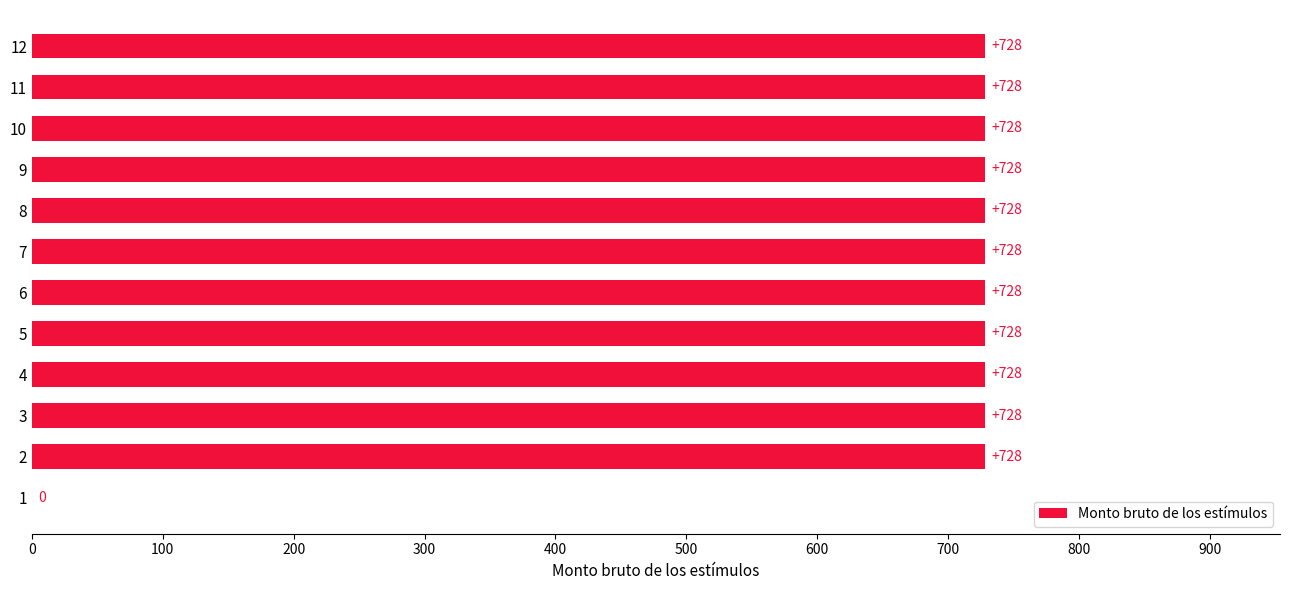

Reading bottom to top, what are all the values shown in this chart?

1=0	2=728	3=728	4=728	5=728	6=728	7=728	8=728	9=728	10=728	11=728	12=728